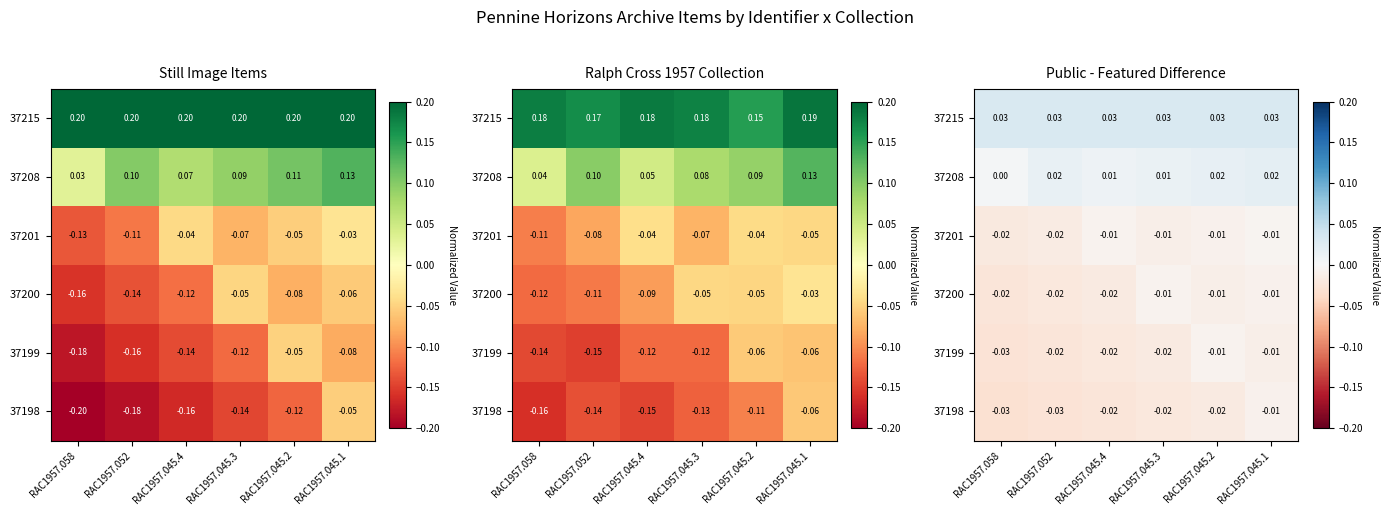

Rank the categories by 37200 value from highest to lowest.

RAC1957.045.3, RAC1957.045.1, RAC1957.045.2, RAC1957.045.4, RAC1957.052, RAC1957.058